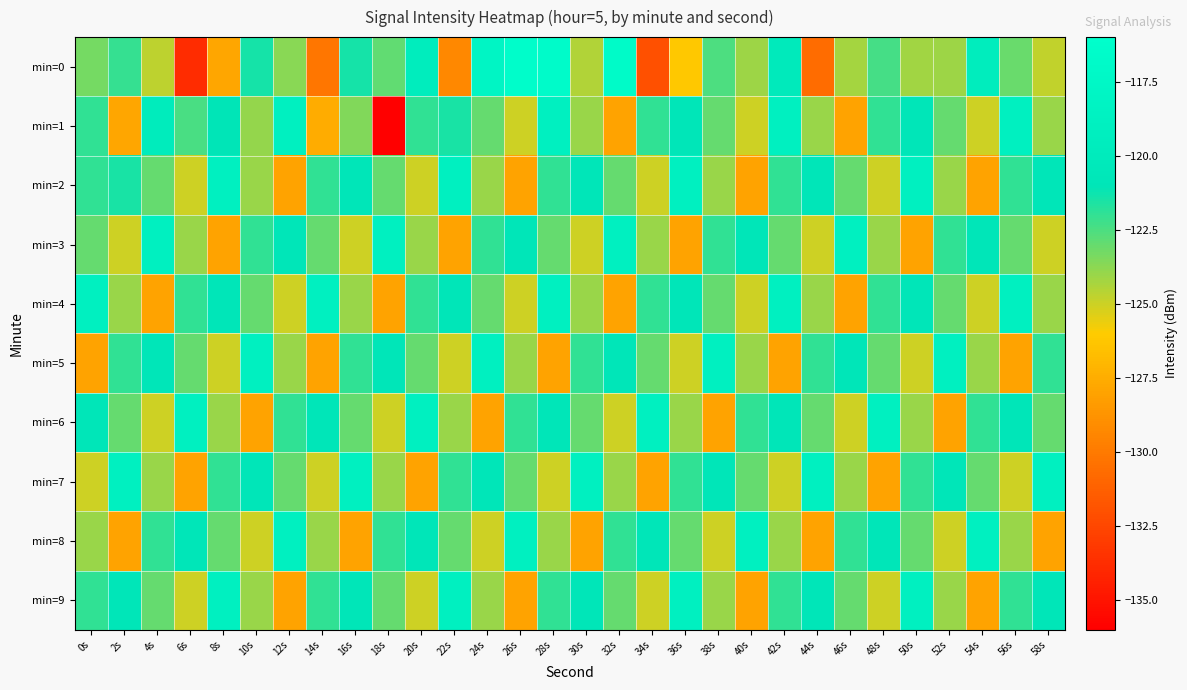

What is the total value across all series at 24s?

-1227.0